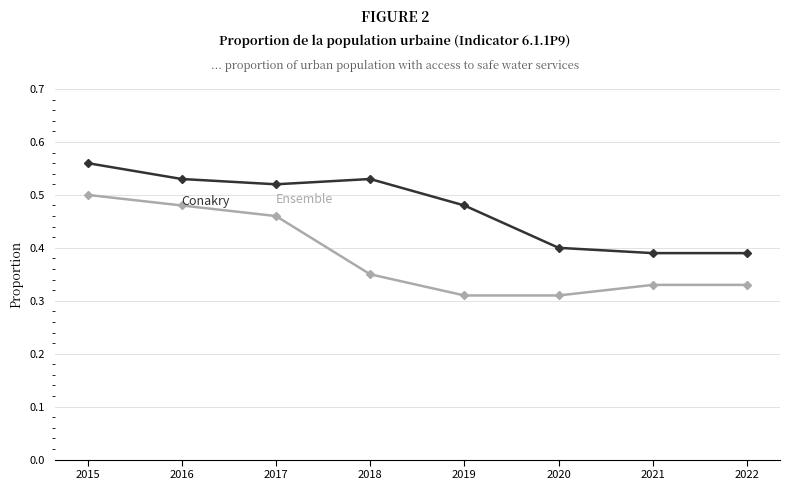

Which label corresponds to the largest value in the chart?

2015